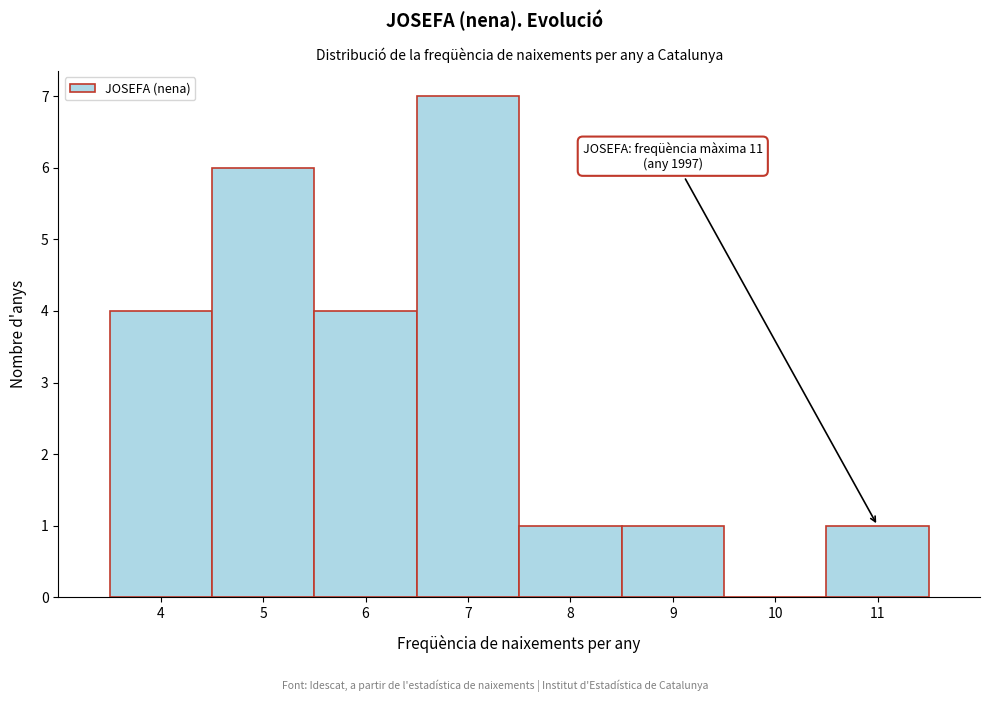

Which range on the x-axis has the tallest bar?

6.5 to 7.5